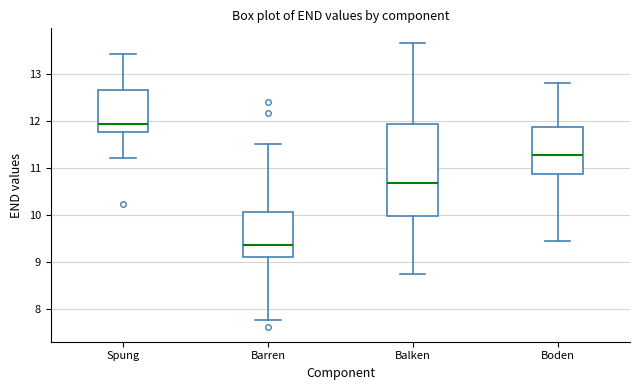

Which box's median line is the highest?

Spung